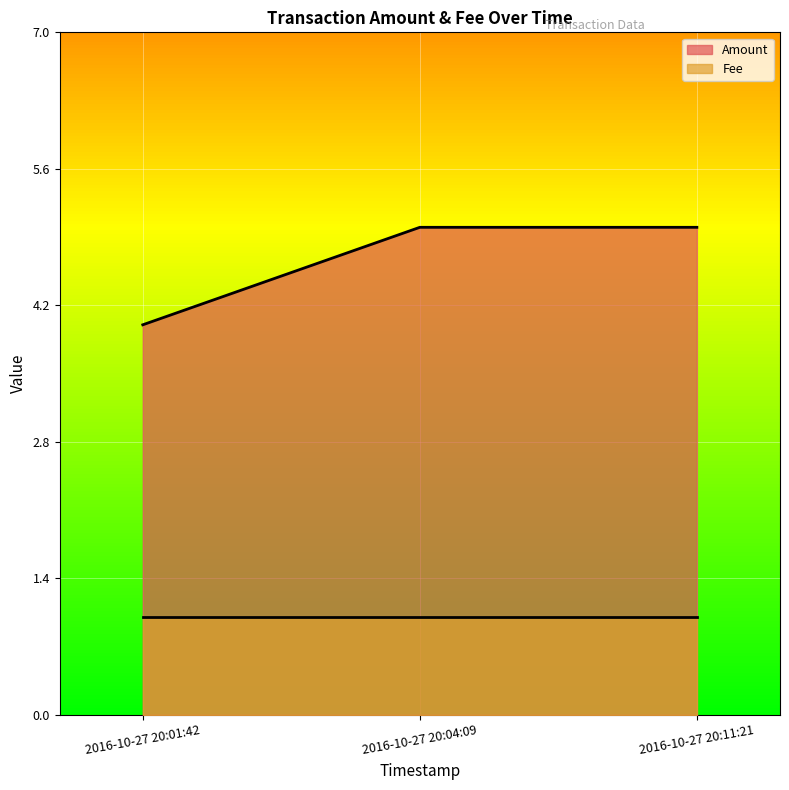

True or false: the data shows 3 at 2016-10-27 20:04:09.

False